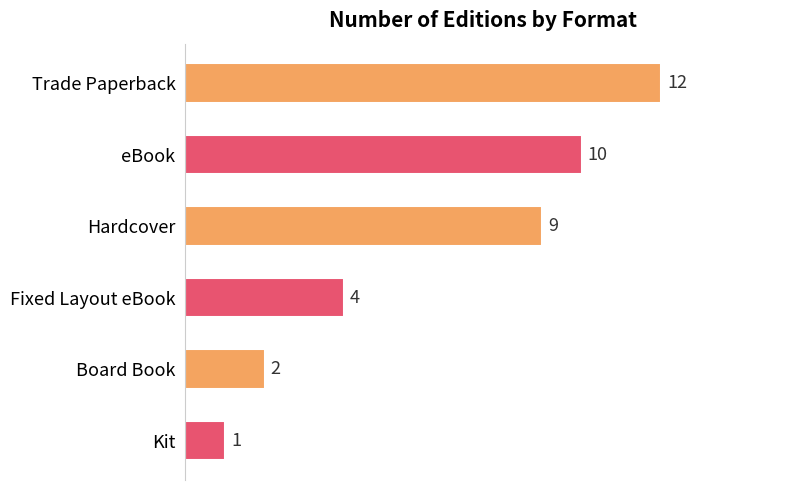

List the labels in order of value, largest first.

Trade Paperback, eBook, Hardcover, Fixed Layout eBook, Board Book, Kit